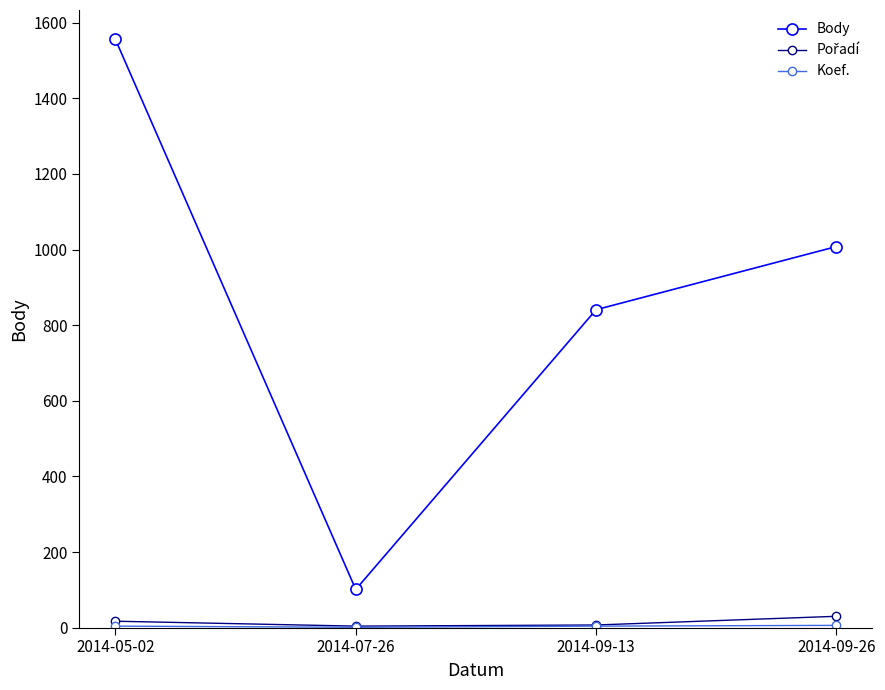

What position from the right is 2014-05-02?

4